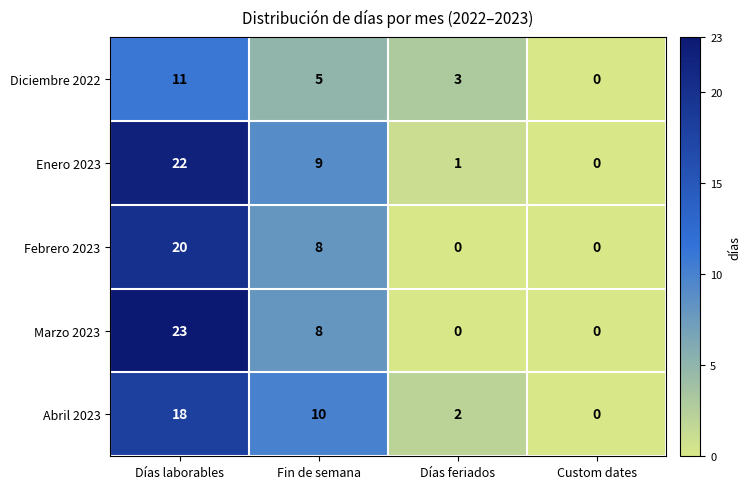

List the series in order of their peak value, lowest first.

Diciembre 2022, Abril 2023, Febrero 2023, Enero 2023, Marzo 2023